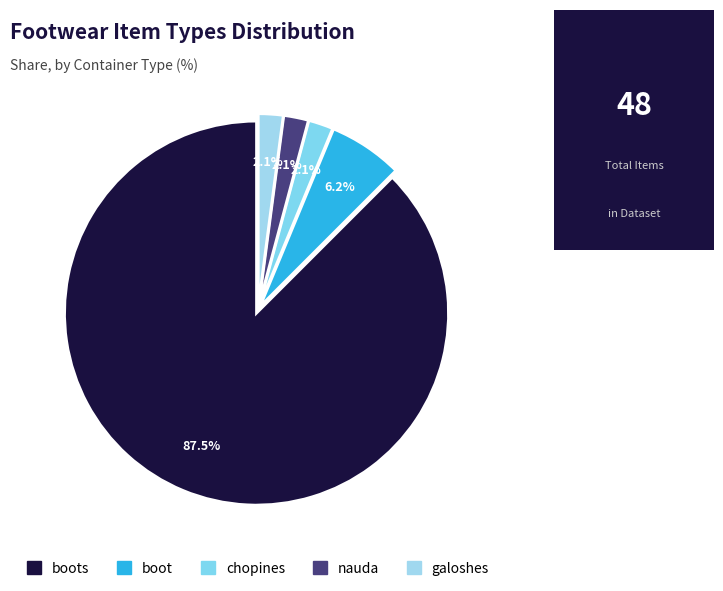

Count the number of slices in the pie.

5